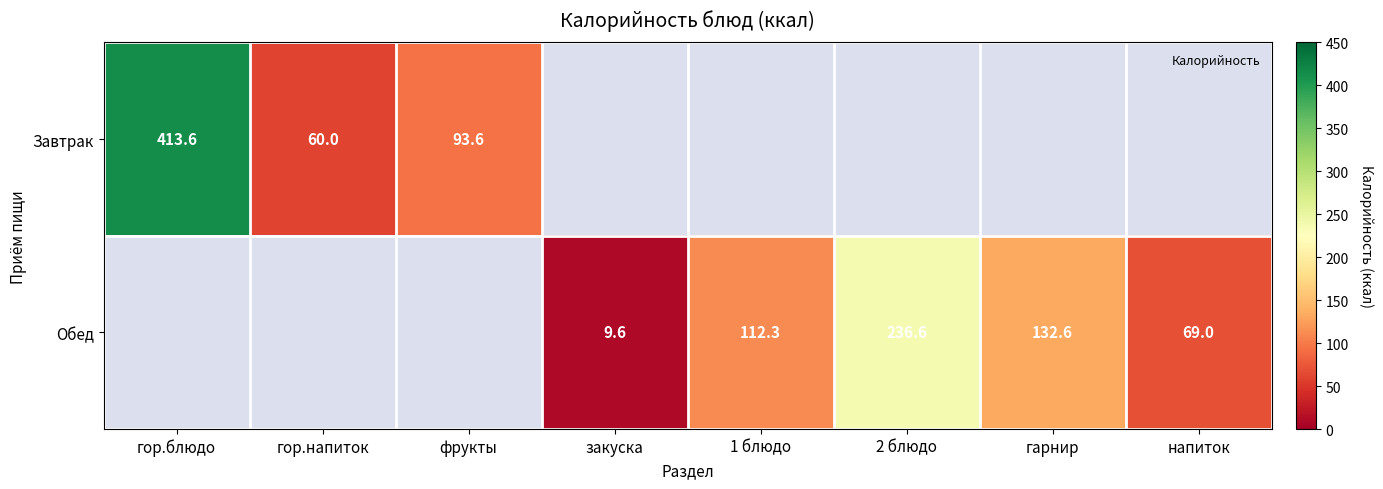

At гор.блюдо, list the series in order from smallest to largest.

Завтрак, Обед